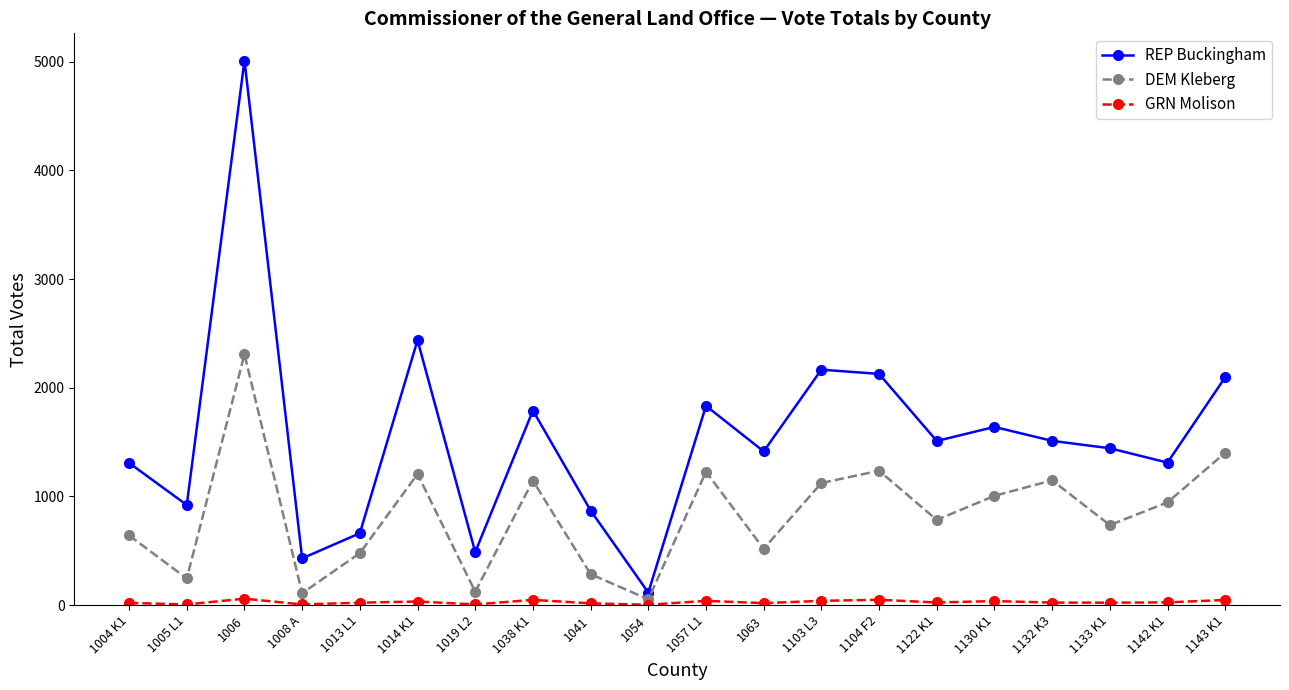

The value of REP Buckingham at 1104 F2 is 2127. True or false?

True